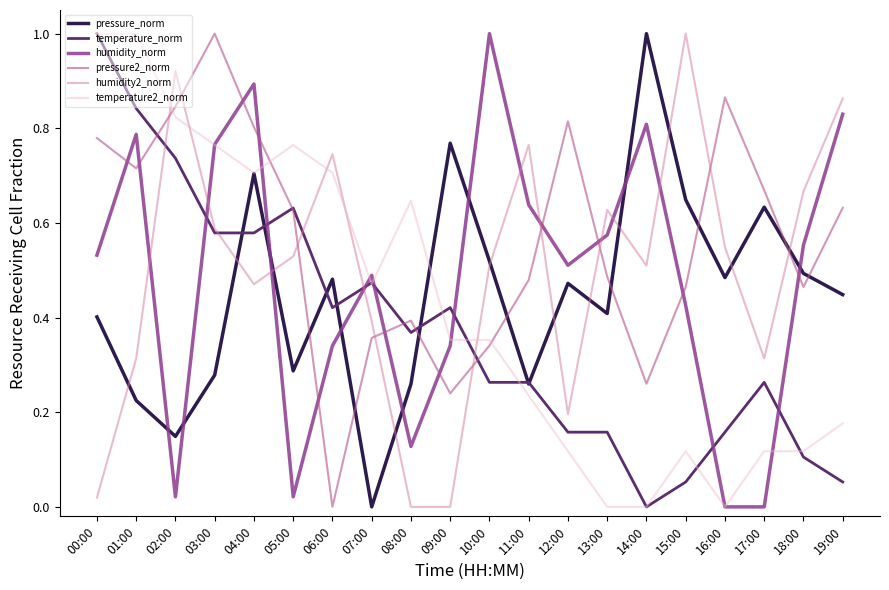

Does the chart have visible grid lines?

No